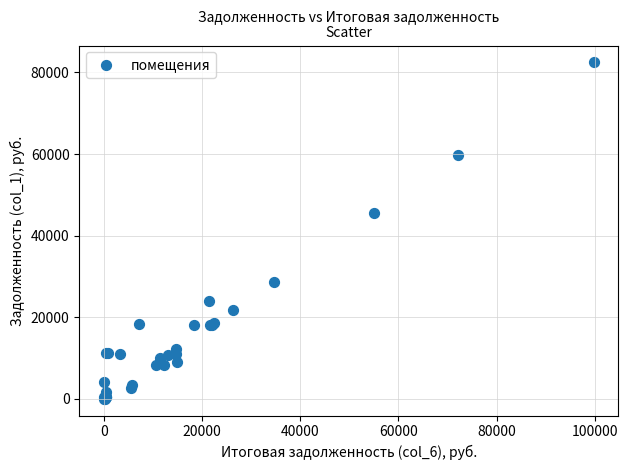

What Y value in the scatter plot is closest to 41238?

45575.0